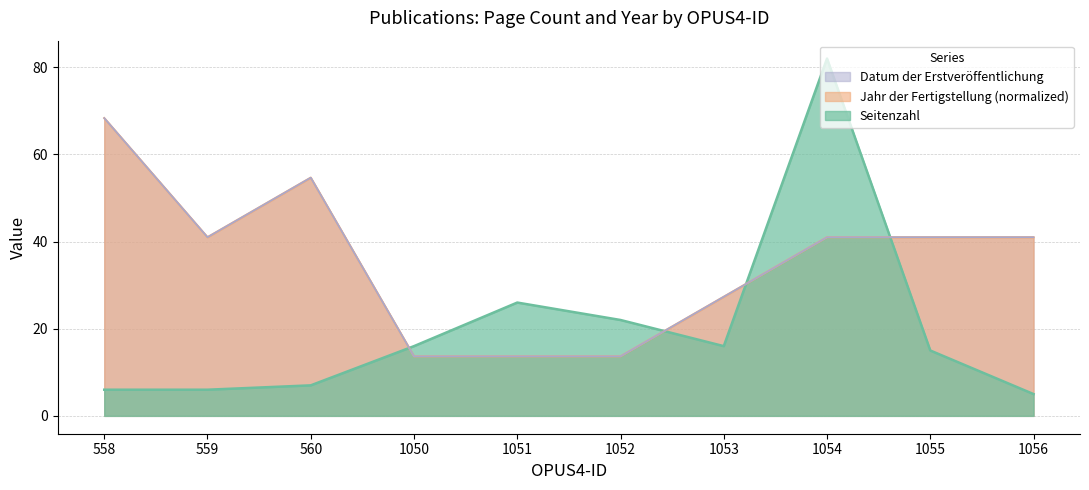

The Jahr der Fertigstellung series shows 18.1 at 1050. True or false?

False